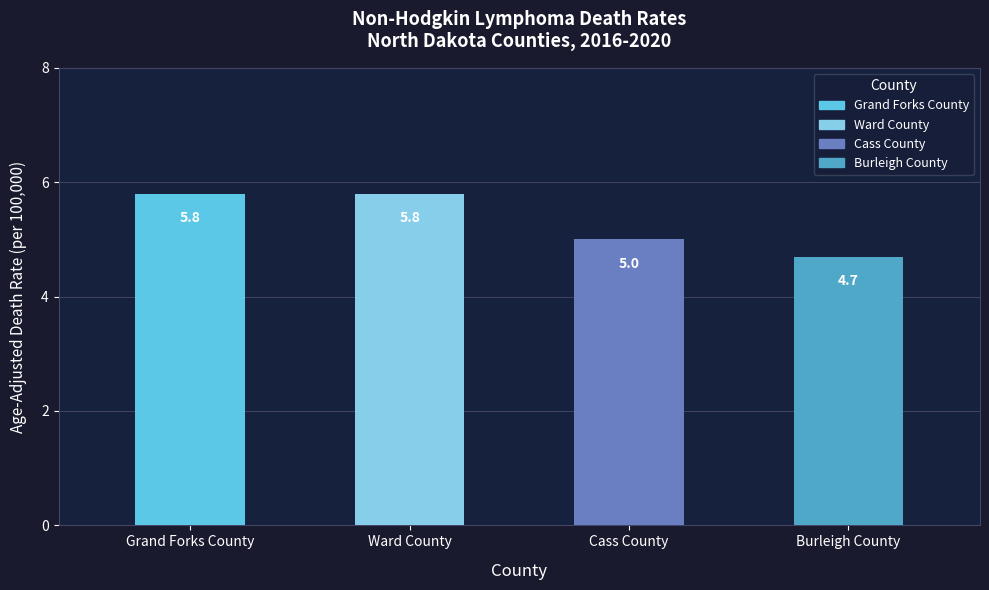

Which label corresponds to the smallest value in the chart?

Burleigh County